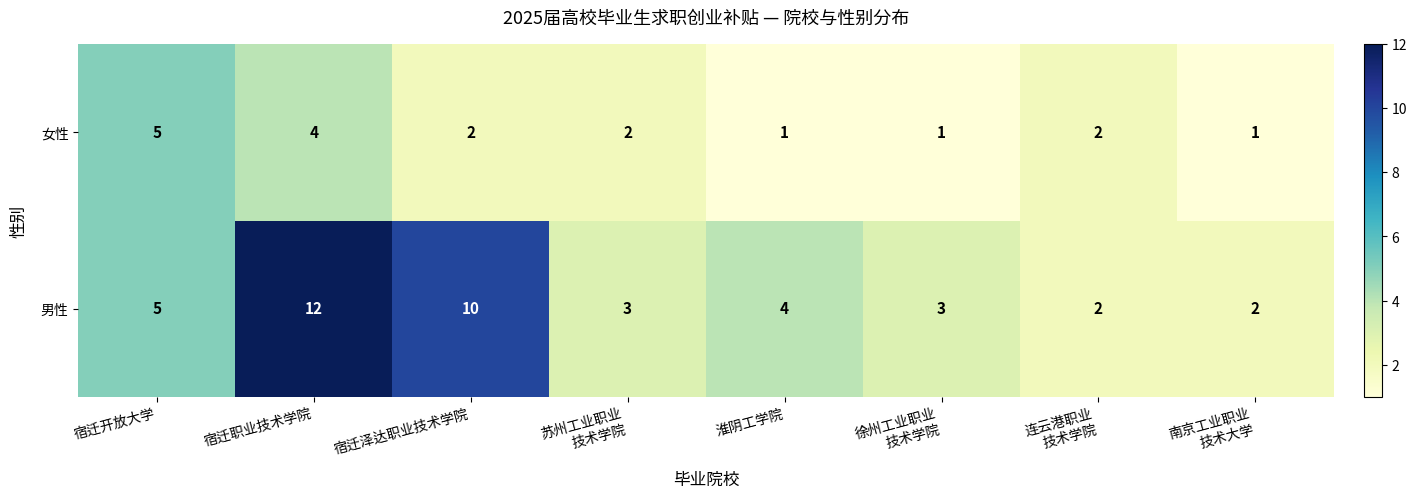

How many series are shown in this chart?

2